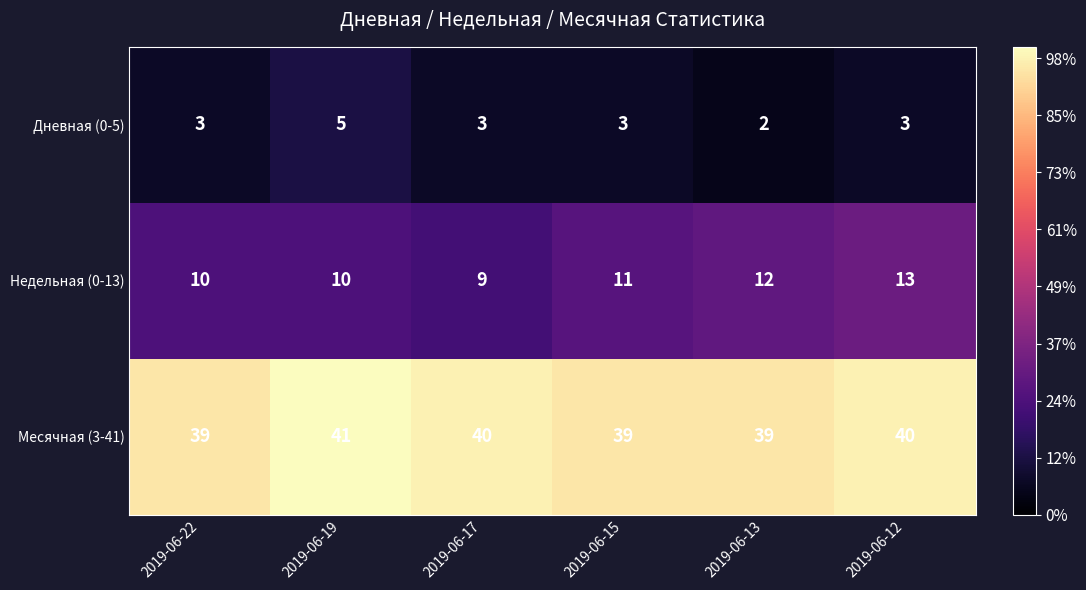

At which category does the chart reach its peak across all series?

2019-06-19